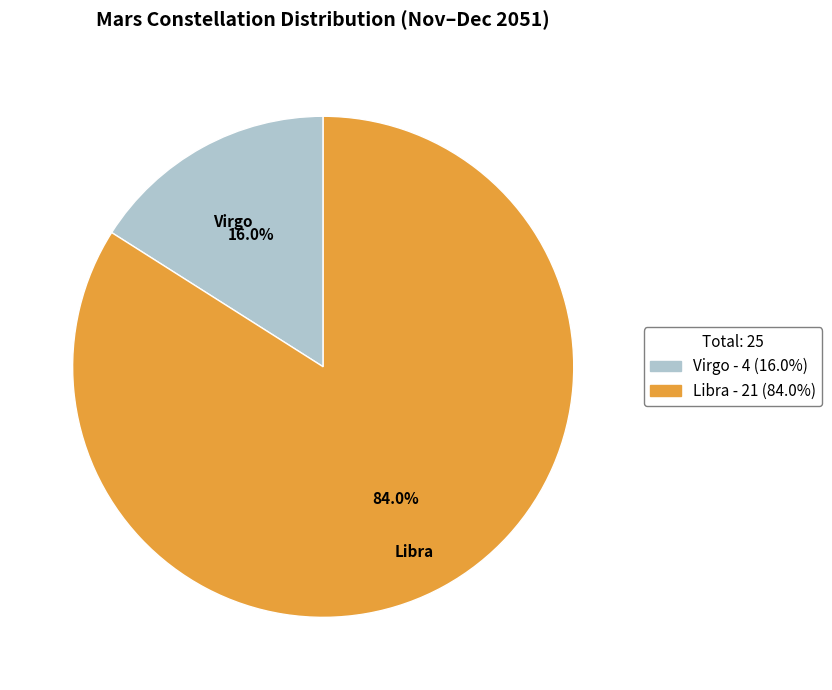

To the nearest percent, what is the combined percentage of Libra and Virgo?

100%